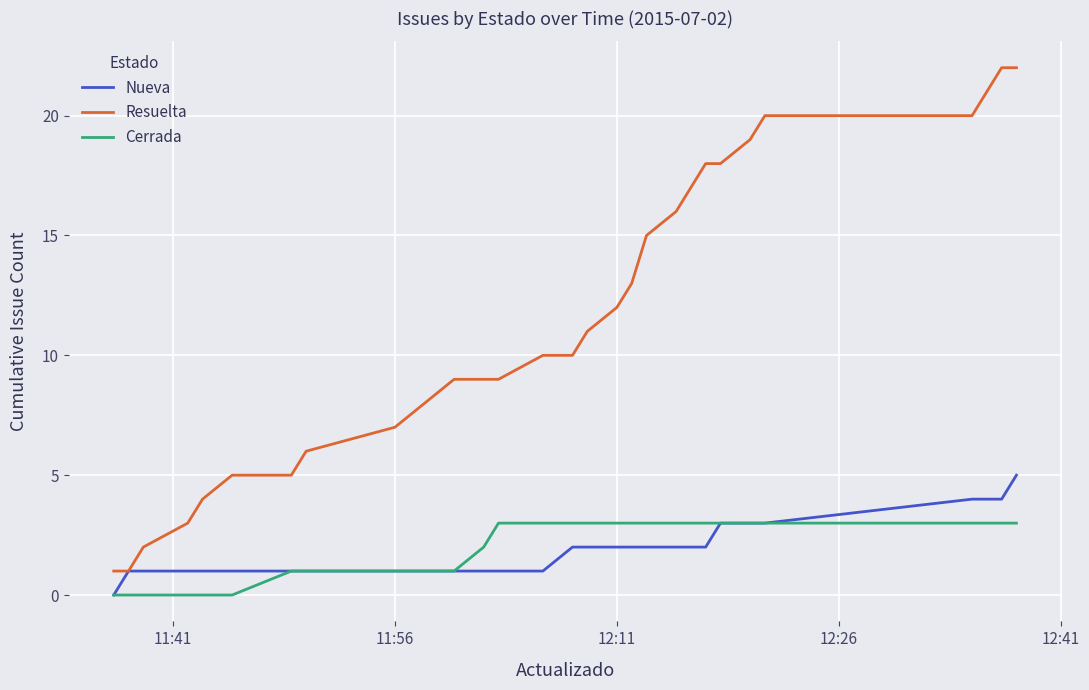

Does the chart have visible grid lines?

Yes